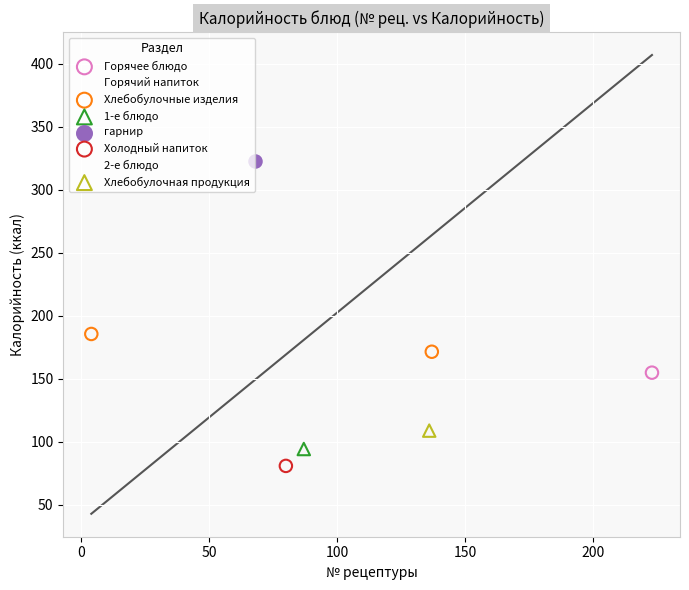

Which series contains the highest Y value?

2-е блюдо